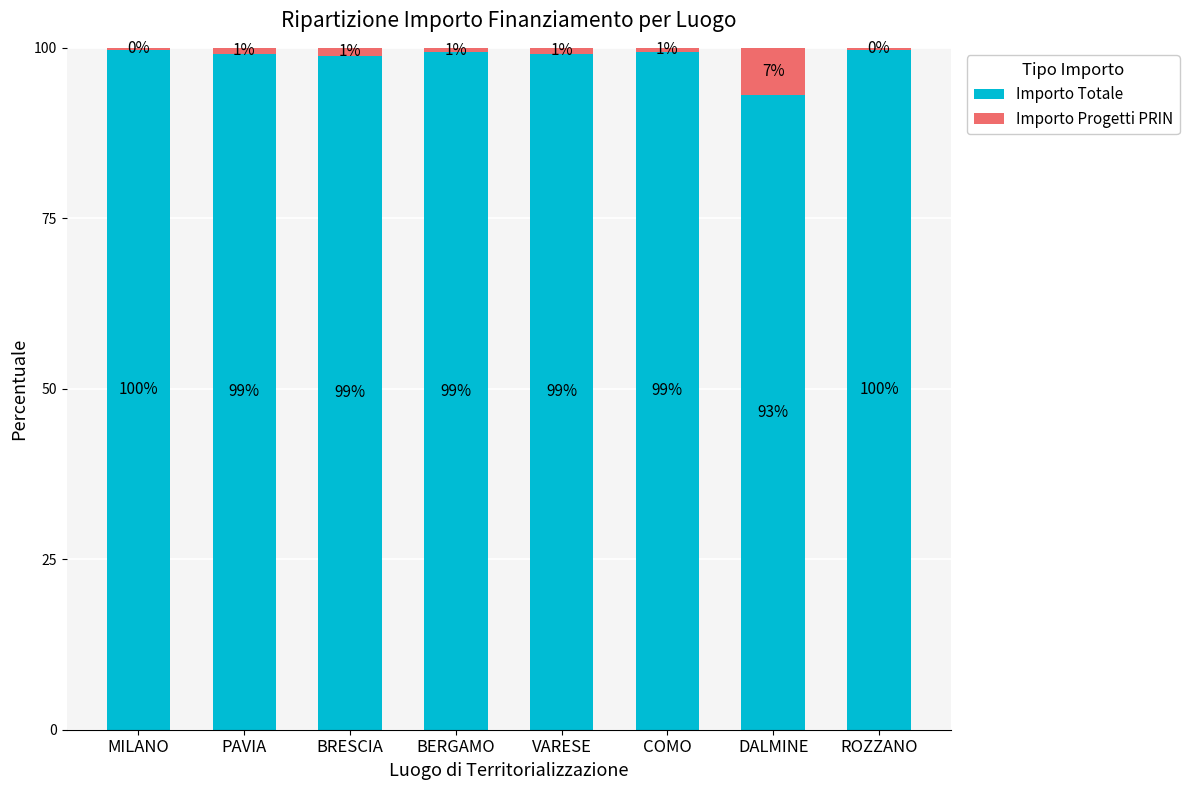

What is the total value across all series at BERGAMO?

100.0